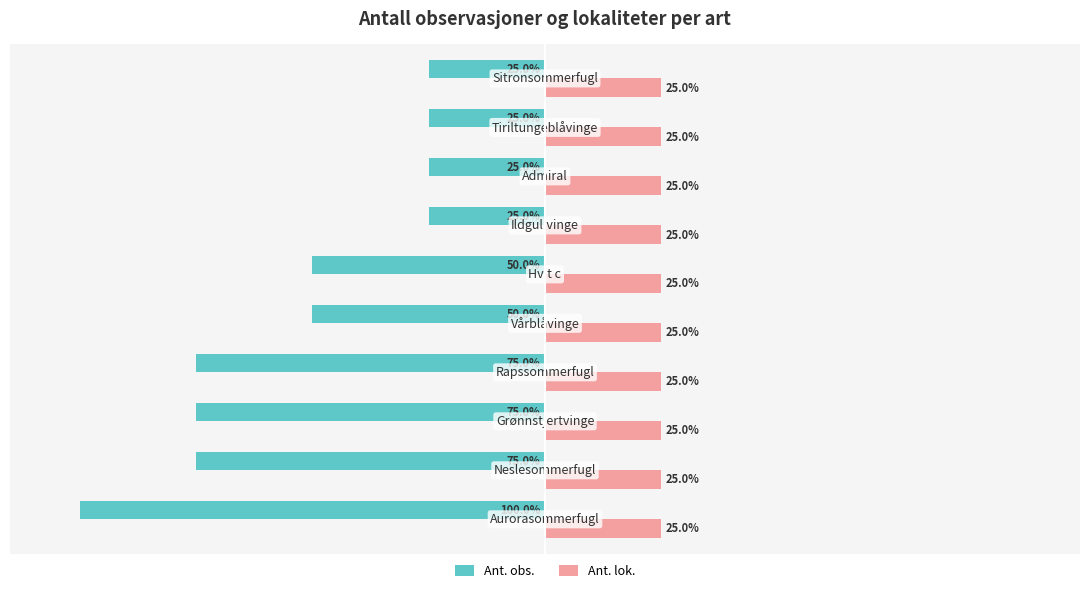

What are all the series names shown in the legend?

Ant. obs., Ant. lok.